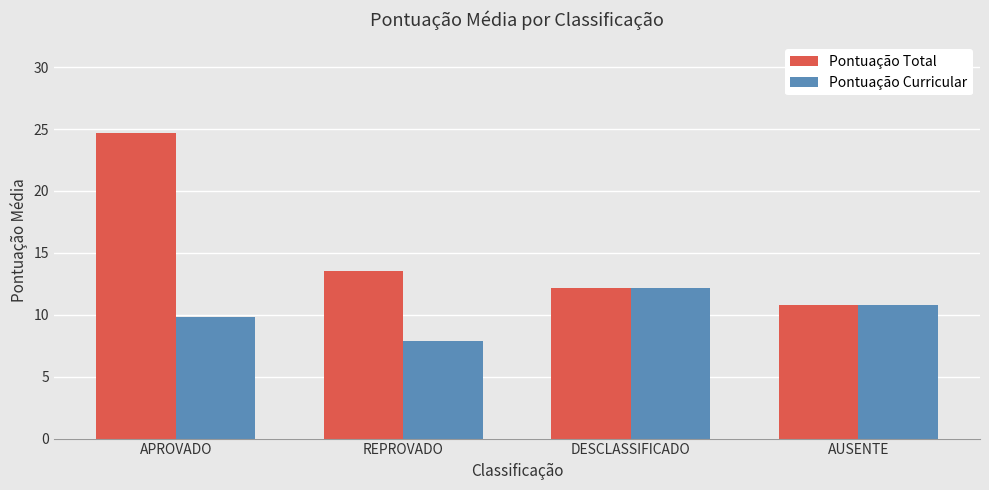

At which label does Pontuação Curricular reach its minimum?

REPROVADO